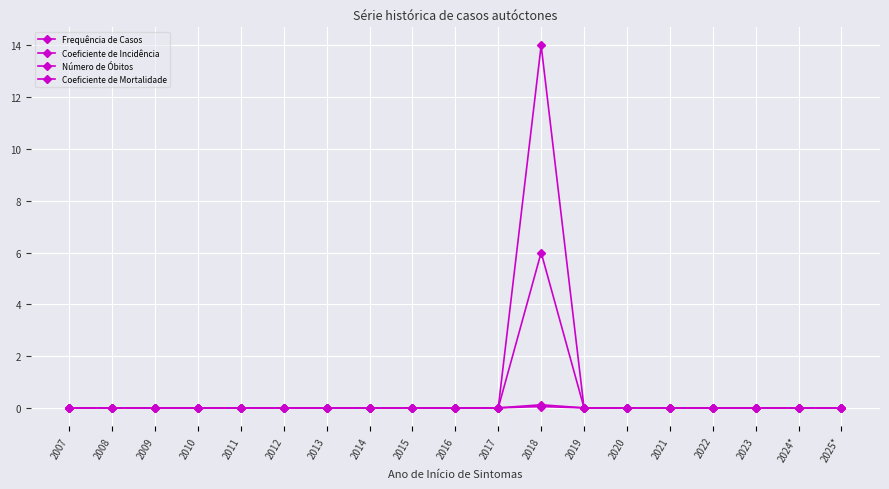

Which series has the largest total across all categories?

Frequência de Casos